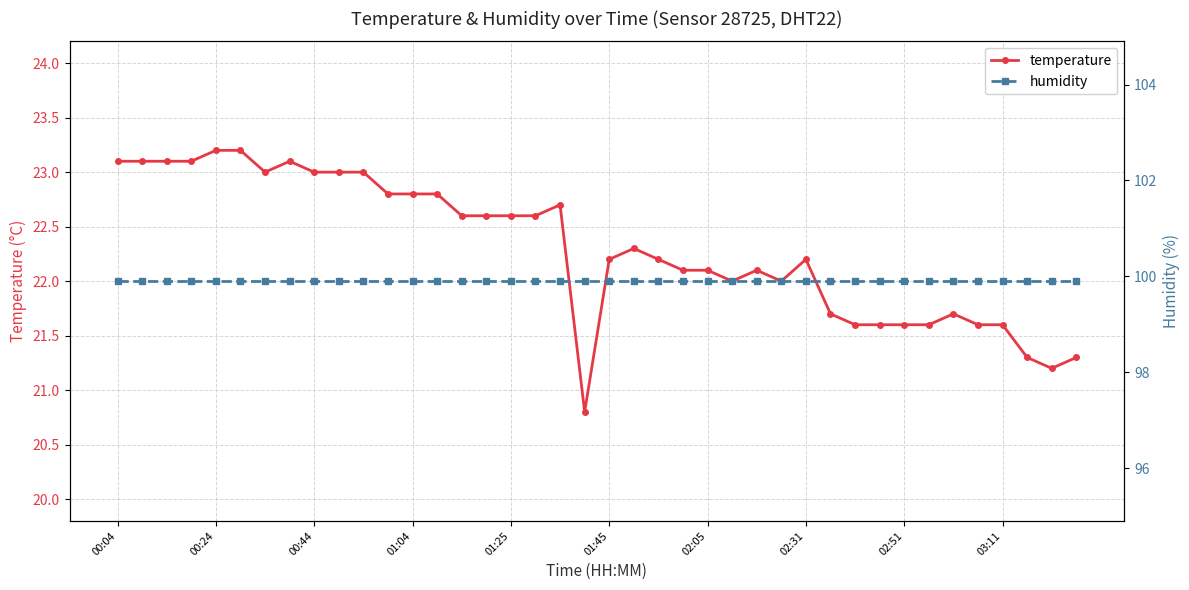

True or false: temperature has more than 1 points higher than both neighbors.

True